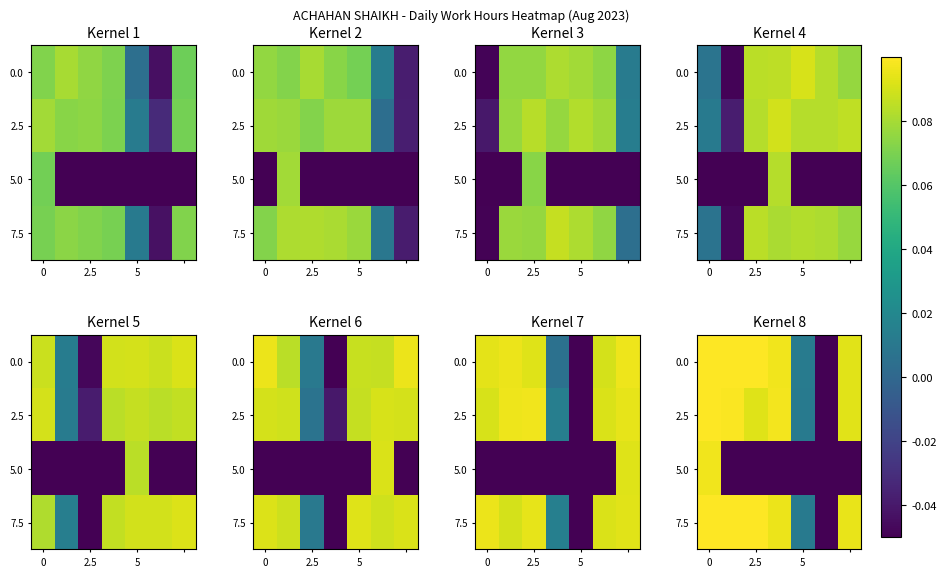

How many values in 2.5 are below zero?

1